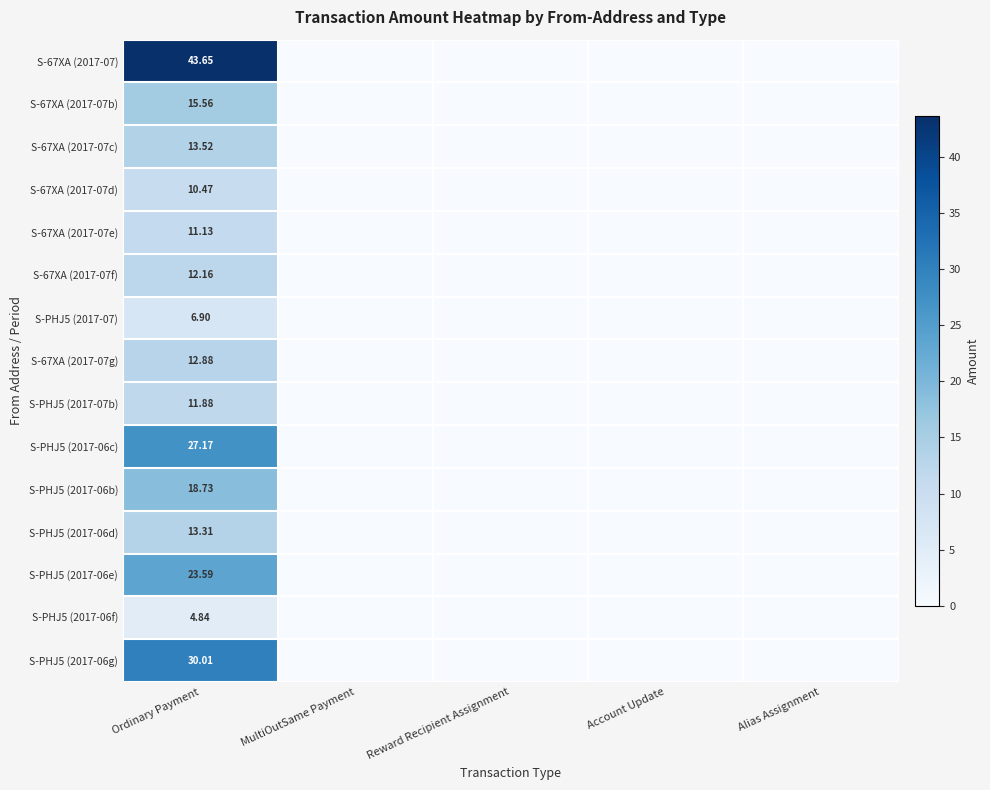

What is the difference between the maximum and minimum values in the S-67XA (2017-07b) series?

15.6